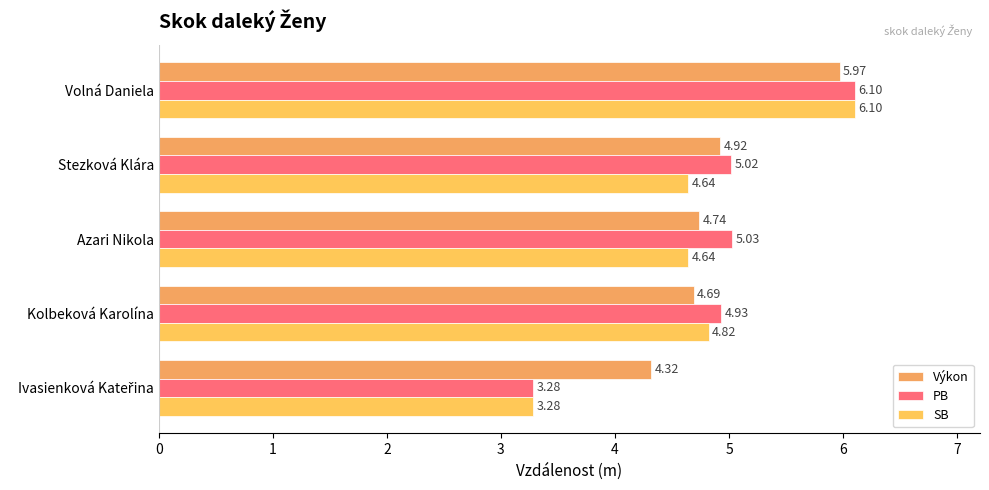

How many distinct data groups are displayed?

3